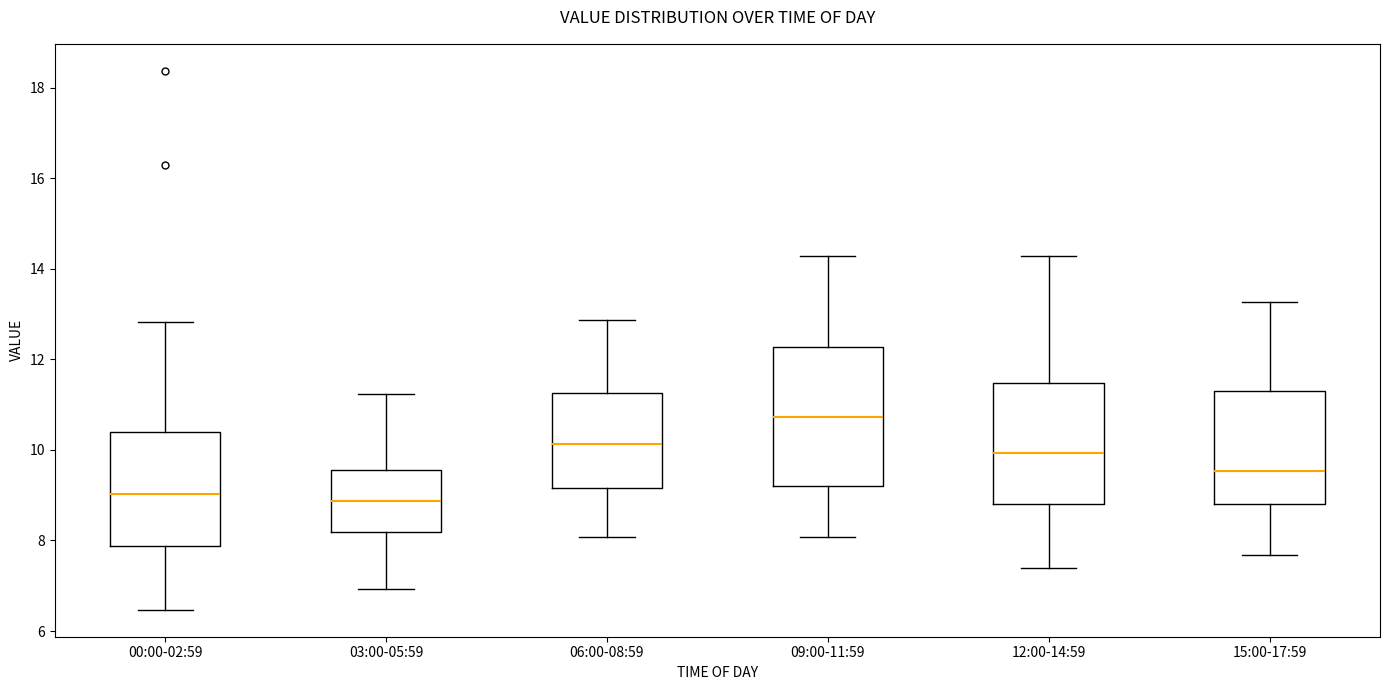

Comparing the boxes themselves (not the whiskers), which one is the tallest?

09:00-11:59